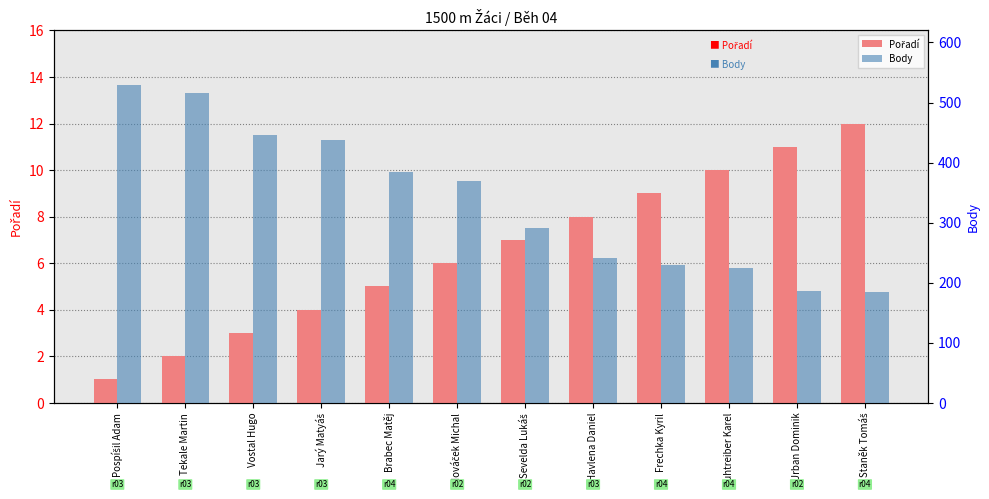

The value of Body at Staněk Tomáš is 184. True or false?

True